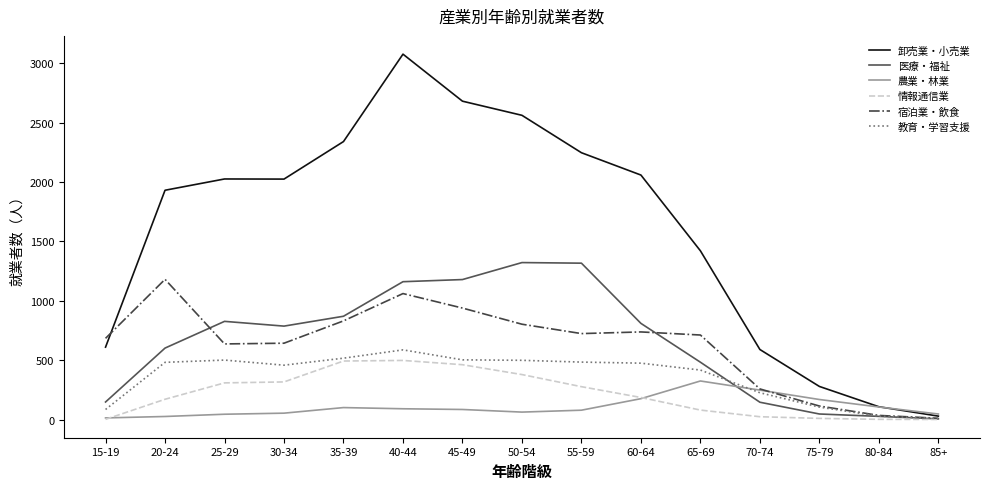

At which label does 農業・林業 reach its peak?

65-69